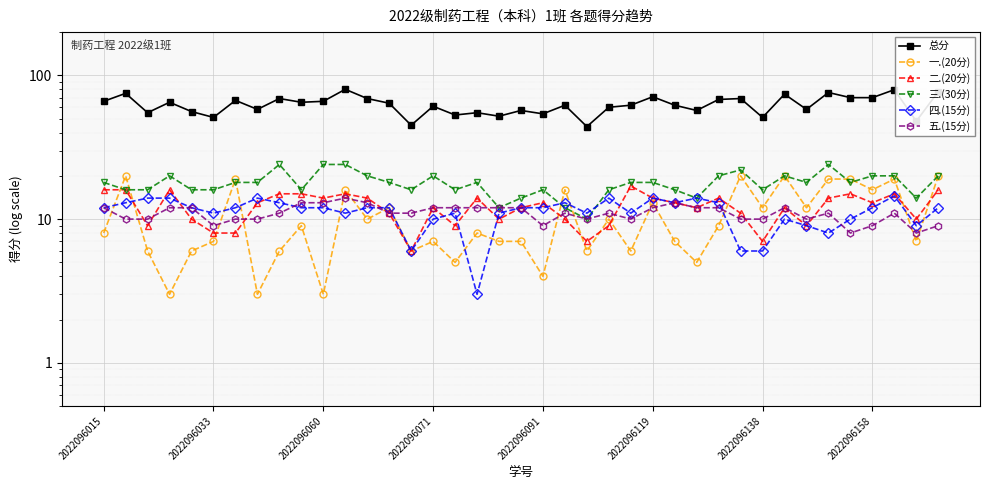

List the series in order of their peak value, lowest first.

五.(15分), 四.(15分), 二.(20分), 一.(20分), 三.(30分), 总分